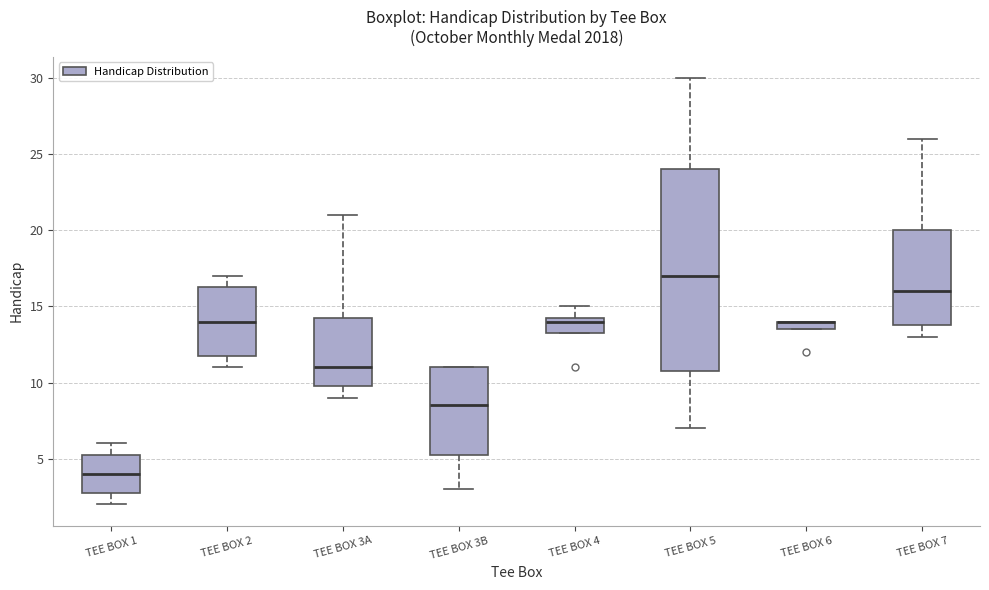

Which box is the tallest, from its lower edge to its upper edge?

TEE BOX 5